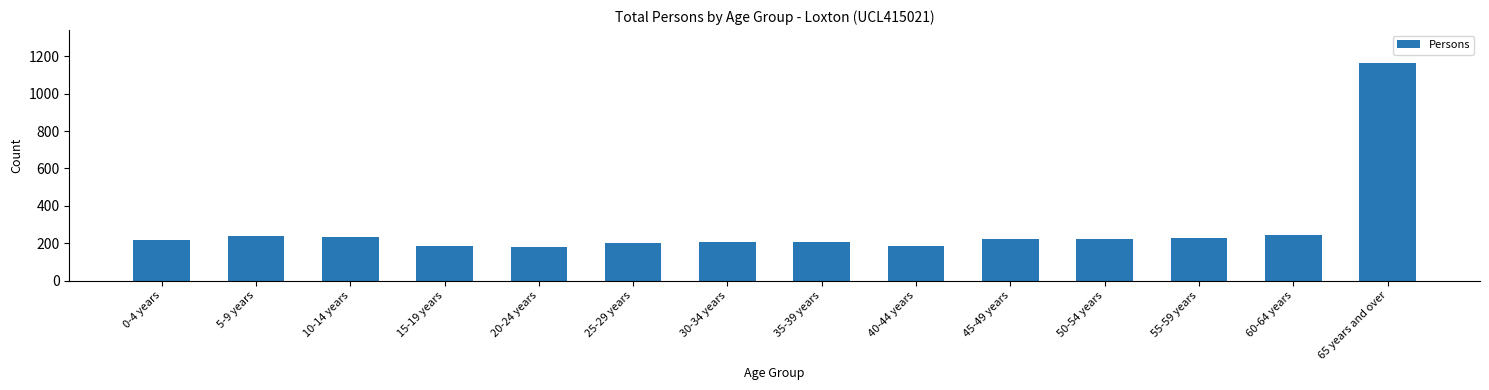

How many distinct data groups are displayed?

1